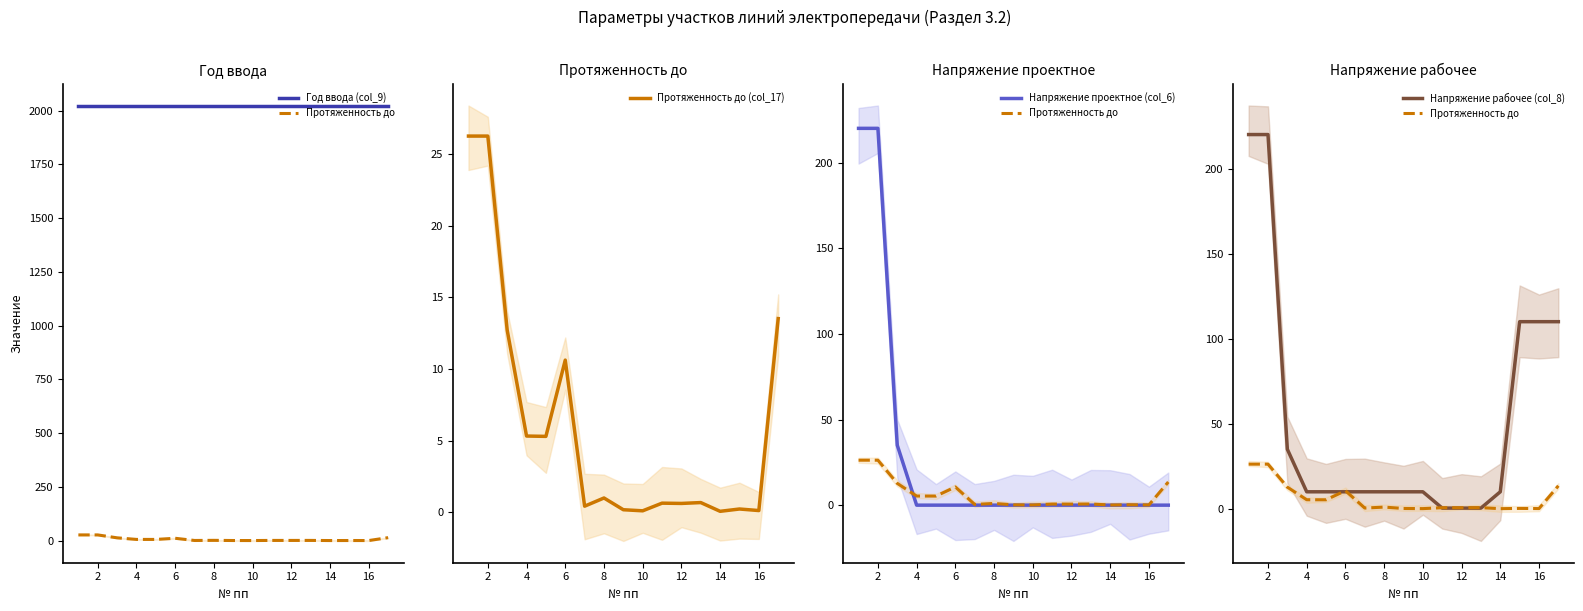

Reading left to right, extract all data points from this chart.

Год ввода (col_9): 2023.0	2023.0	2023.0	2023.0	2023.0	2023.0	2023.0	2023.0	2023.0	2023.0	2023.0	2023.0	2023.0	2023.0	2023.0	2023.0	2023.0
Протяженность до: 26.2	26.2	12.7	5.3	5.3	10.6	0.4	1.0	0.2	0.1	0.6	0.6	0.7	0.1	0.2	0.1	13.5
Протяженность до (col_17): 26.2	26.2	12.7	5.3	5.3	10.6	0.4	1.0	0.2	0.1	0.6	0.6	0.7	0.1	0.2	0.1	13.5
Напряжение проектное (col_6): 220.0	220.0	35.0	0.0	0.0	0.0	0.0	0.0	0.0	0.0	0.0	0.0	0.0	0.0	0.0	0.0	0.0
Напряжение рабочее (col_8): 220.0	220.0	35.0	10.0	10.0	10.0	10.0	10.0	10.0	10.0	0.4	0.4	0.4	10.0	110.0	110.0	110.0